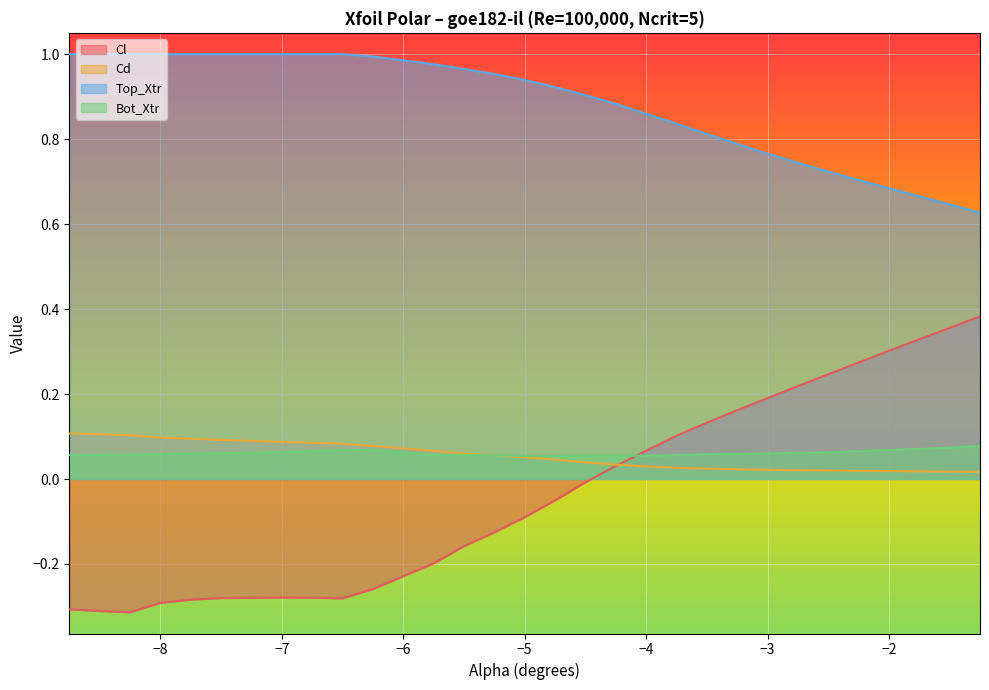

What is the label of the 13th point from the right?

-4.25